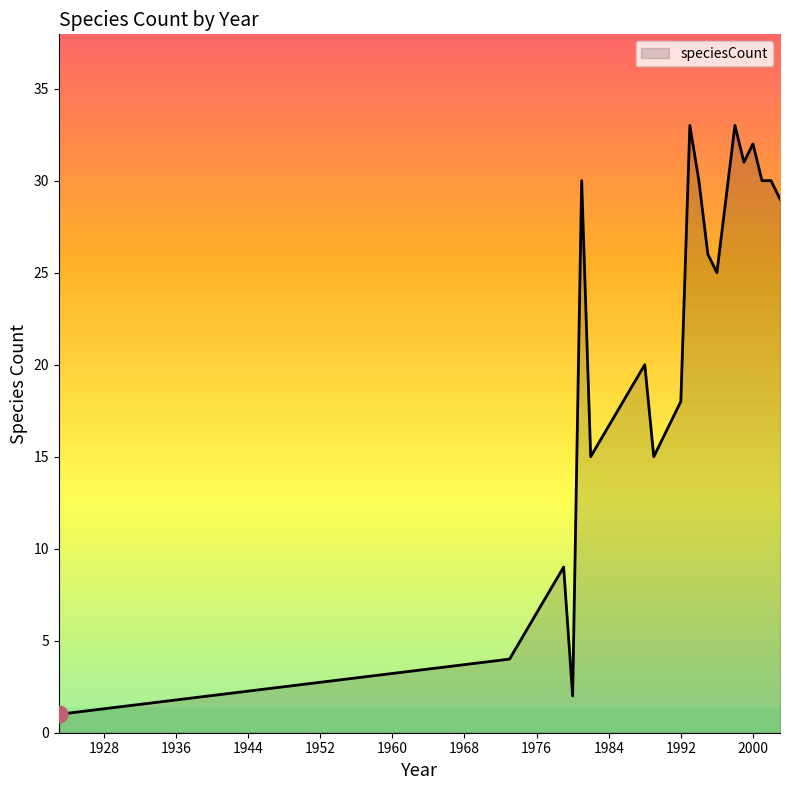

What is the greatest value displayed?

33